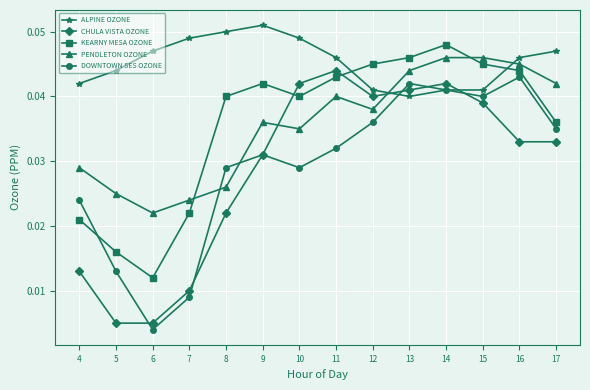

Does the chart display data point markers on the line(s)?

Yes